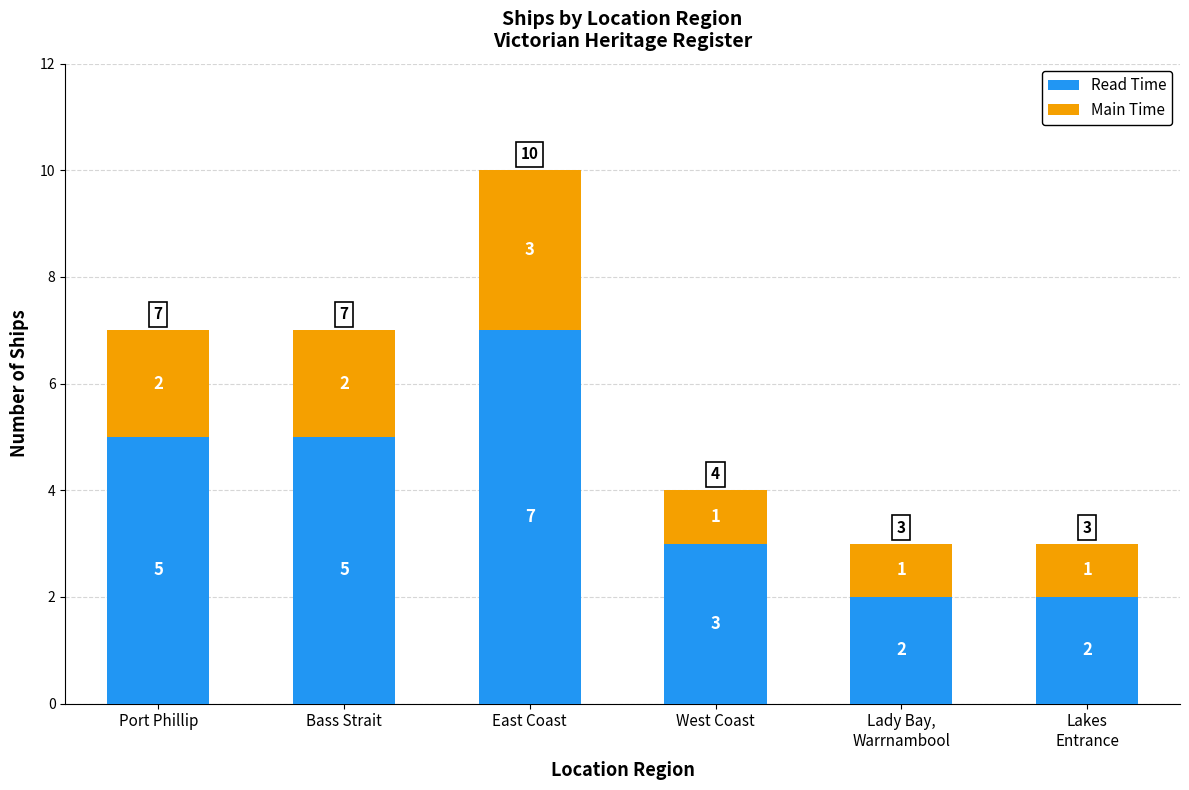

What is the average value of the Read Time series?

4